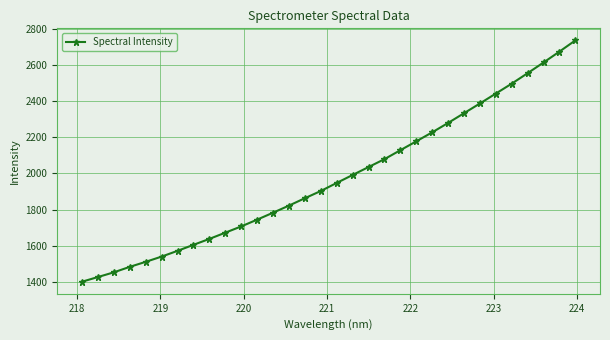

What is the smallest value displayed?

1401.7